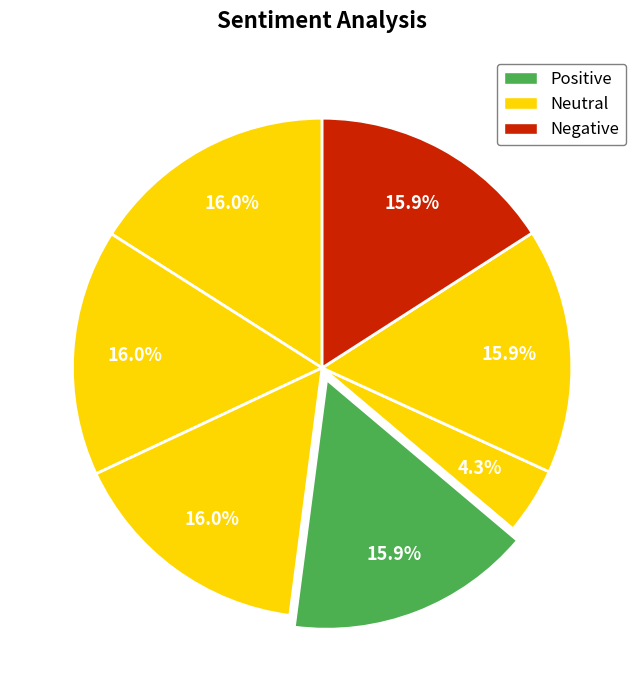

How many segments does this pie chart have?

7